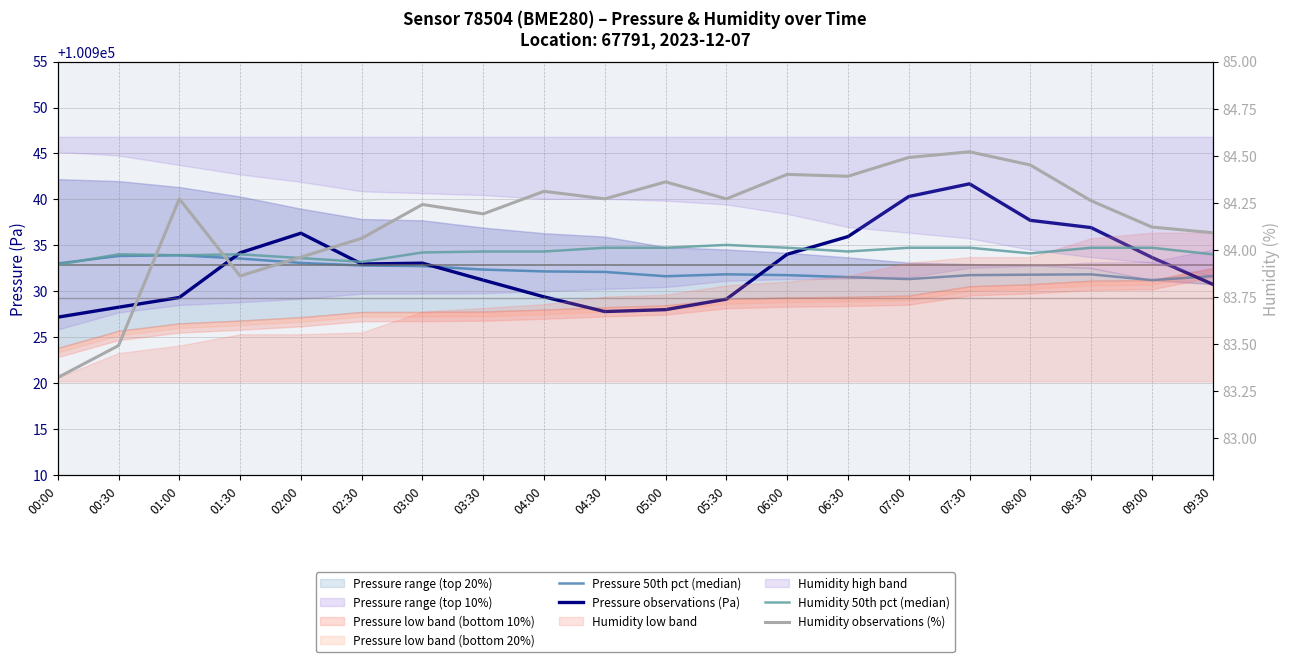

At which category does Humidity 50th pct (median) reach its first local valley?

01:00